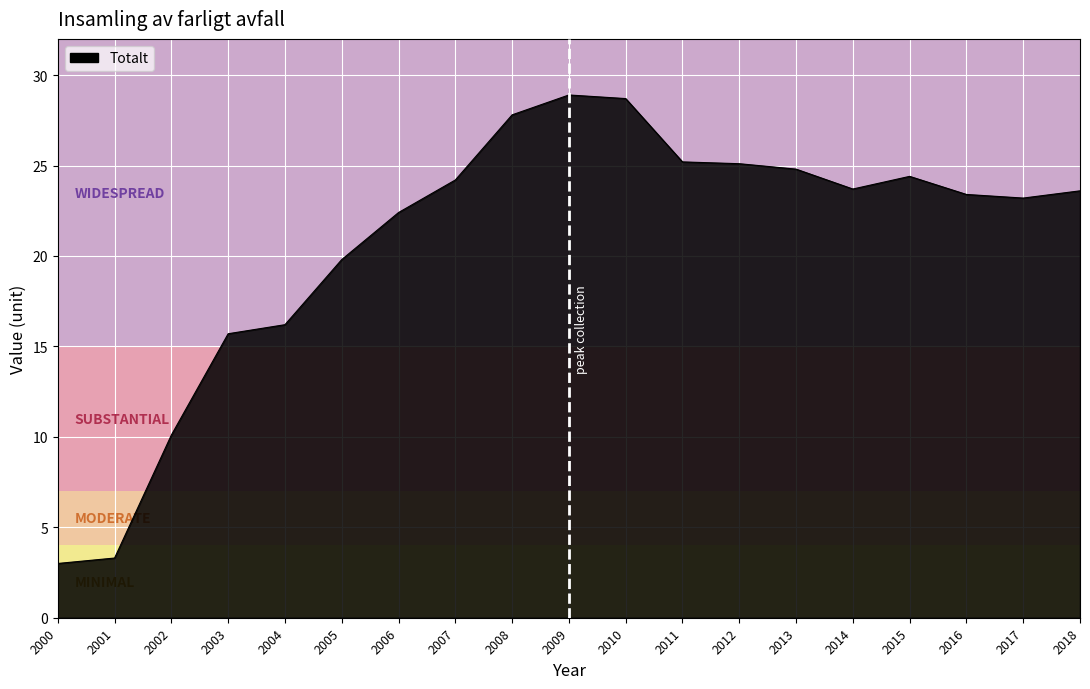

What is the change in value from 2008 to 2016?

-4.4